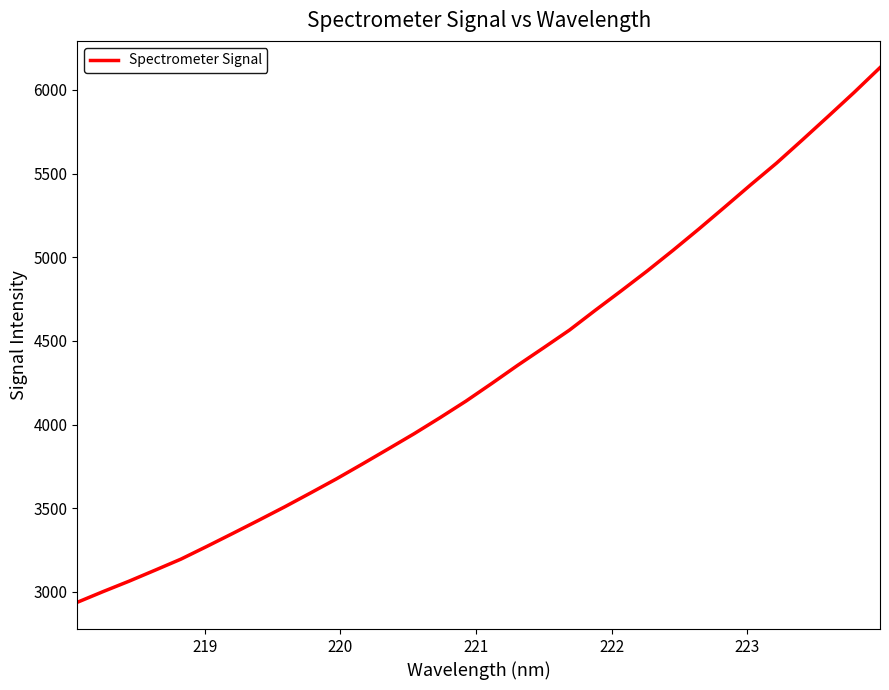

What is the smallest value displayed?

2938.2